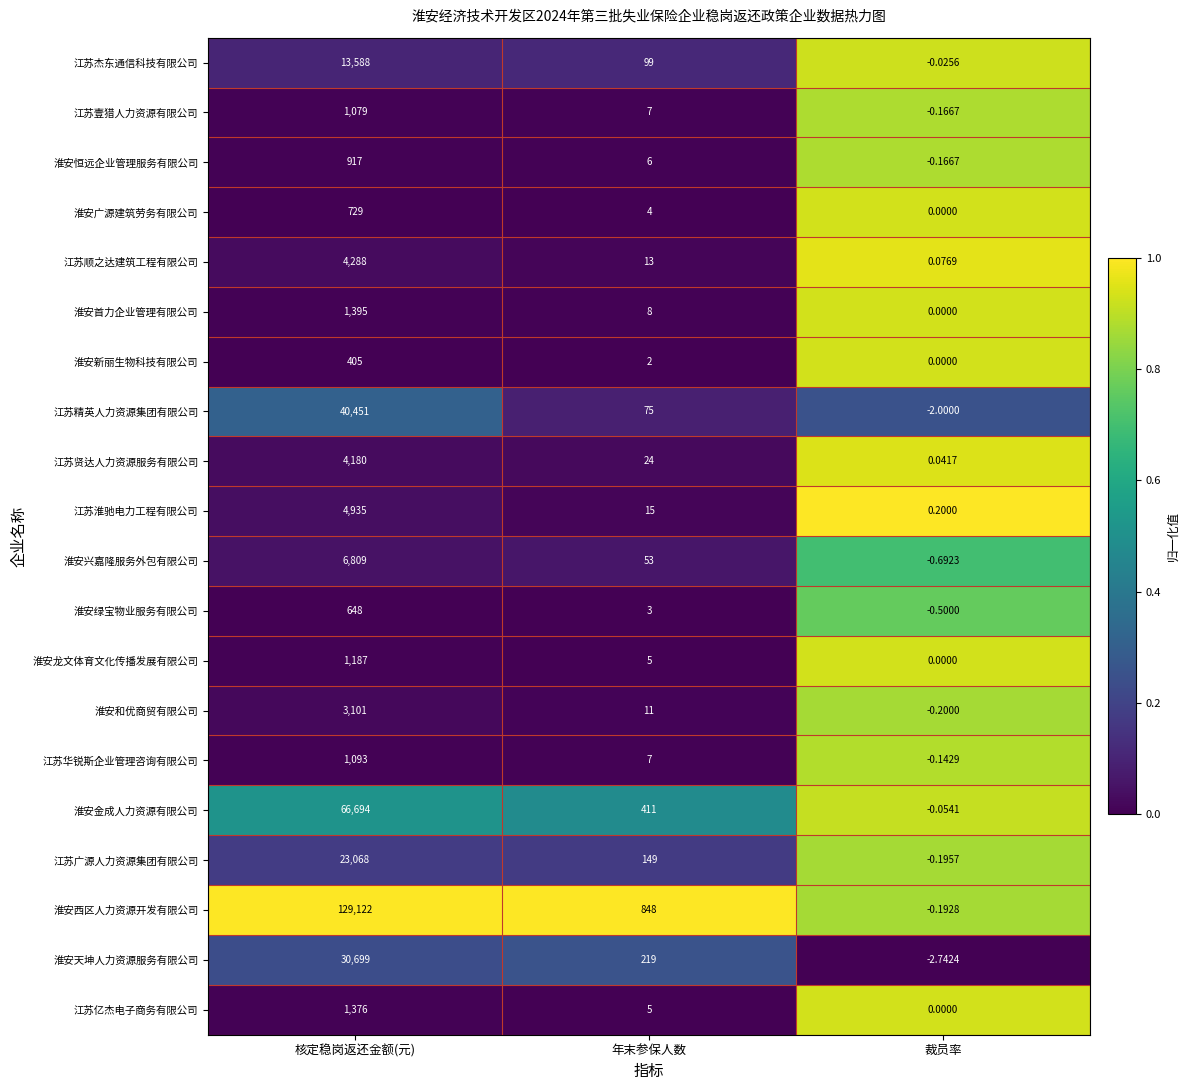

Which series has the largest range (max minus min)?

淮安西区人力资源开发有限公司